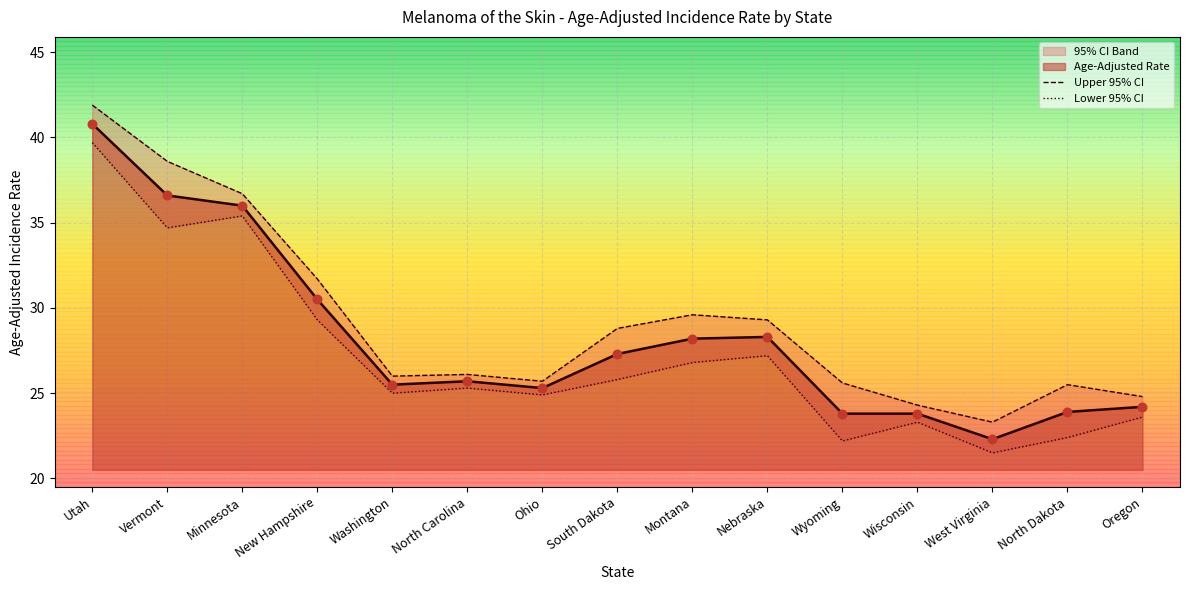

Is the value of Upper 95% CI at Ohio greater than the value of Lower 95% CI at Ohio?

Yes